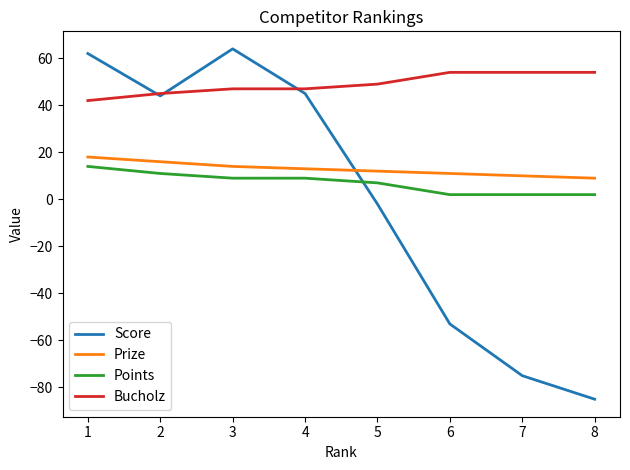

True or false: Points and Prize intersect in this chart.

False